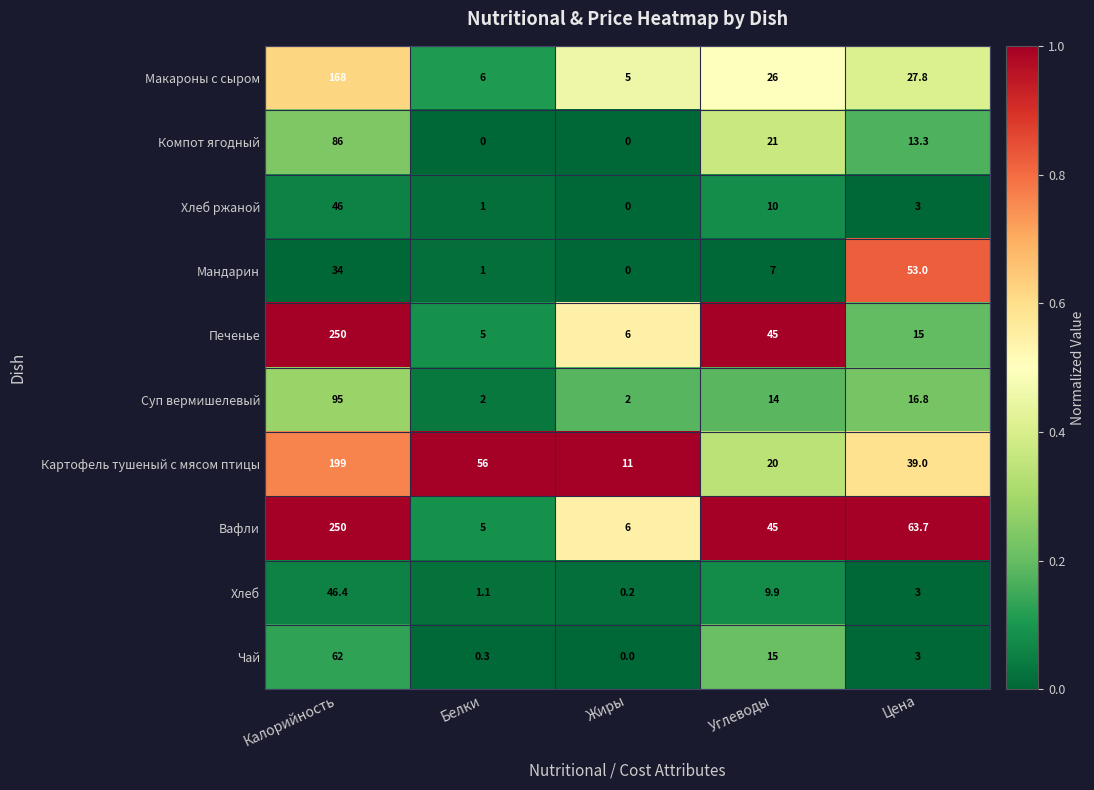

Which series changed the most between Белки and Жиры?

Картофель тушеный с мясом птицы